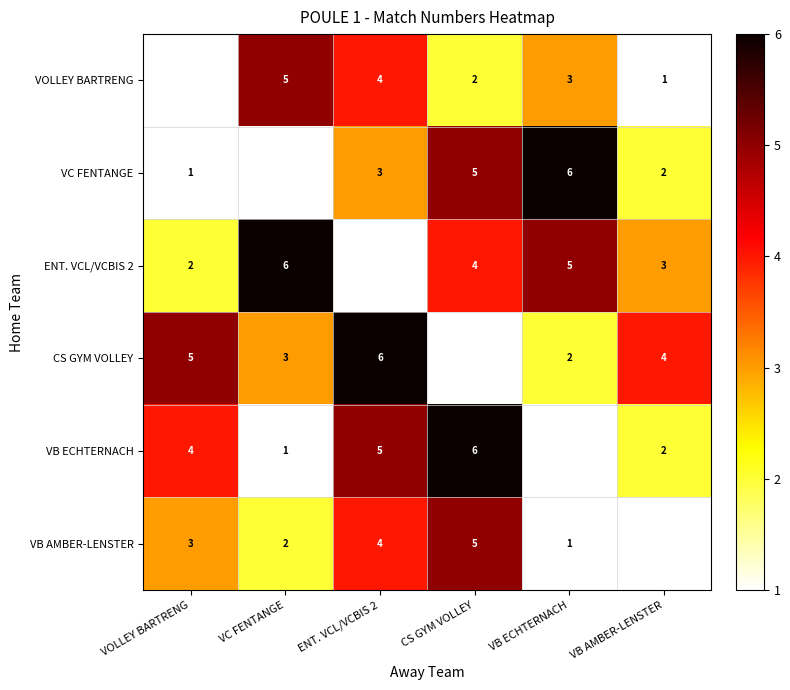

What is the sum of the VB AMBER-LENSTER values at VC FENTANGE and CS GYM VOLLEY?

7